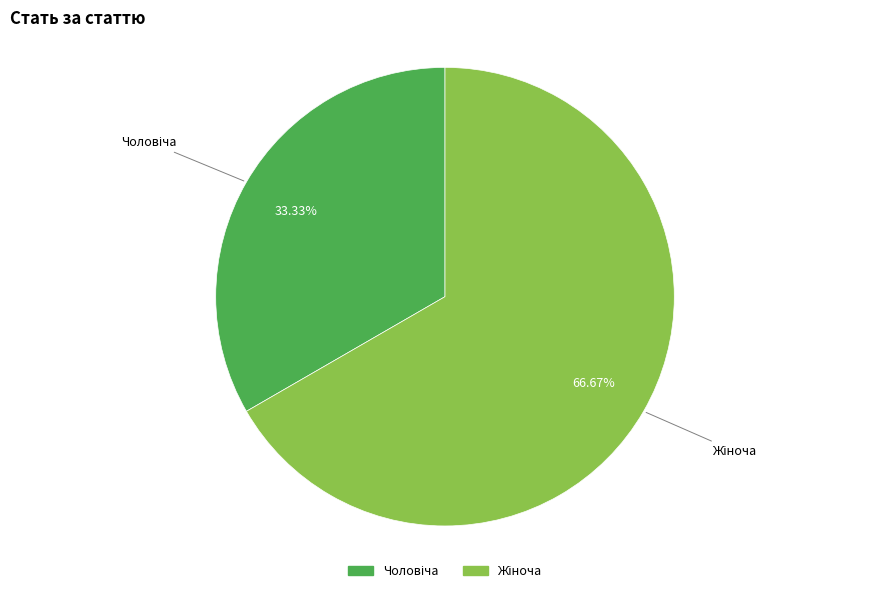

Is there any slice that represents more than half of the pie?

Yes